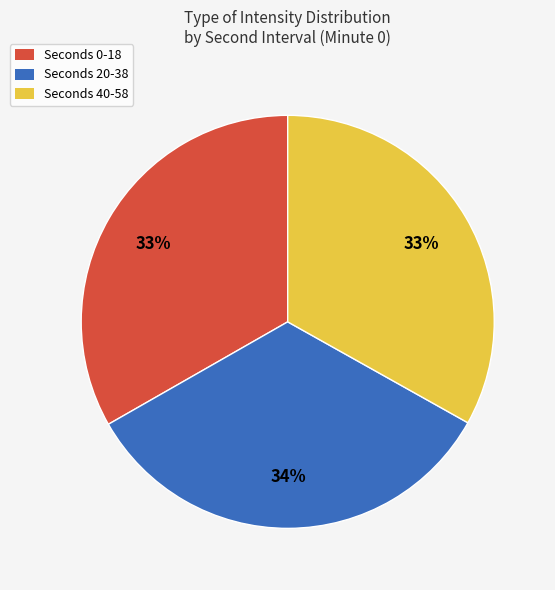

Is there any slice that represents more than half of the pie?

No